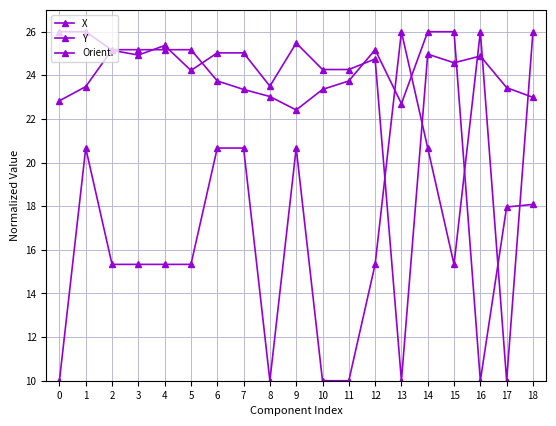

Is this an area chart (filled region under the line)?

No